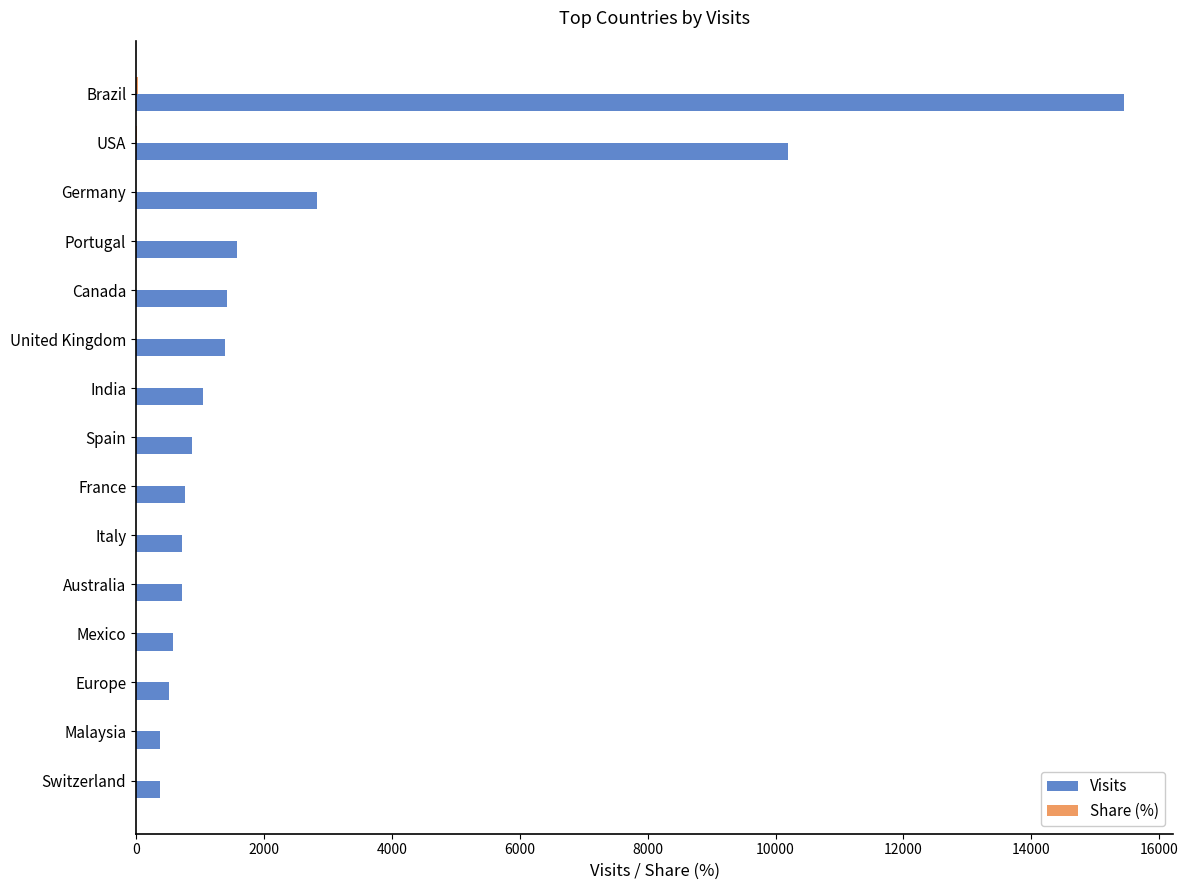

Which series has the largest range (max minus min)?

Visits